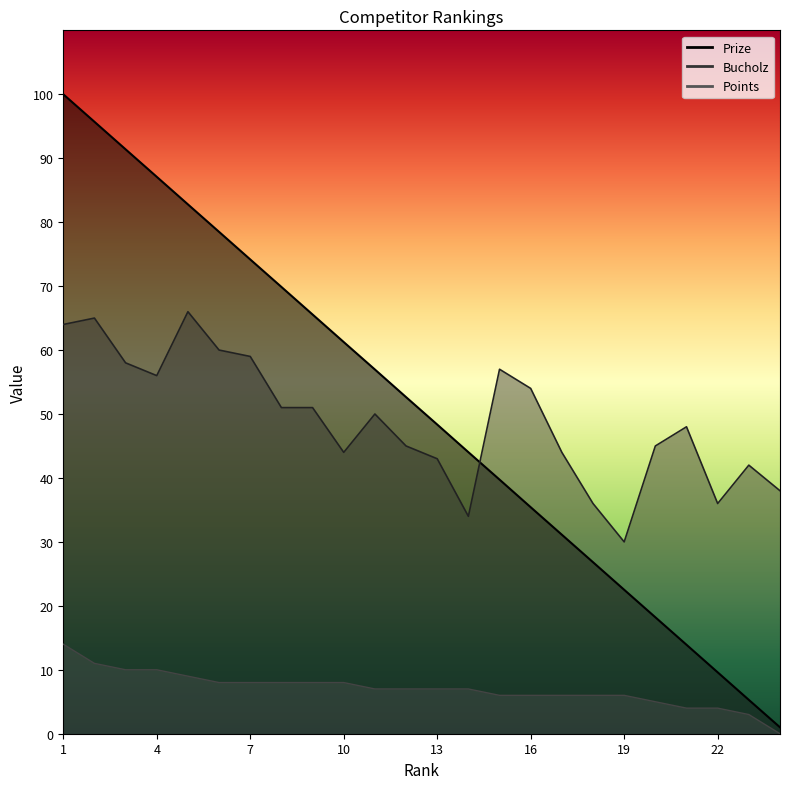

True or false: Bucholz and Points intersect in this chart.

False